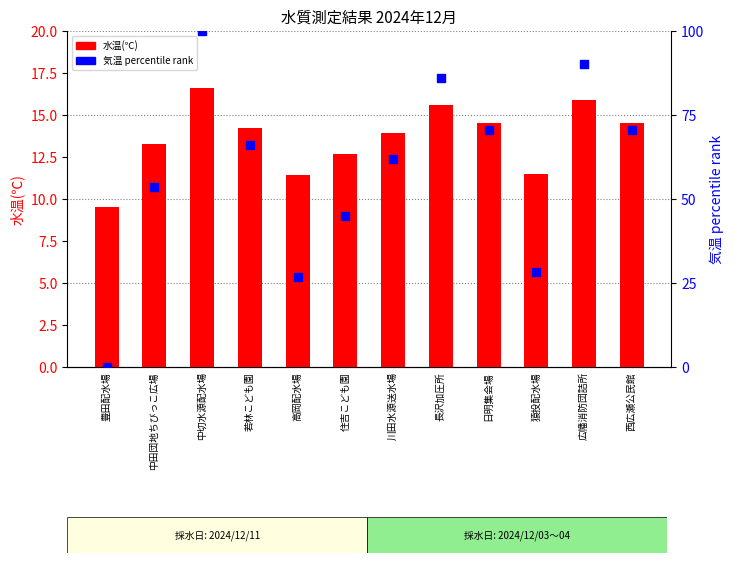

Which series has the largest total across all categories?

気温 percentile rank